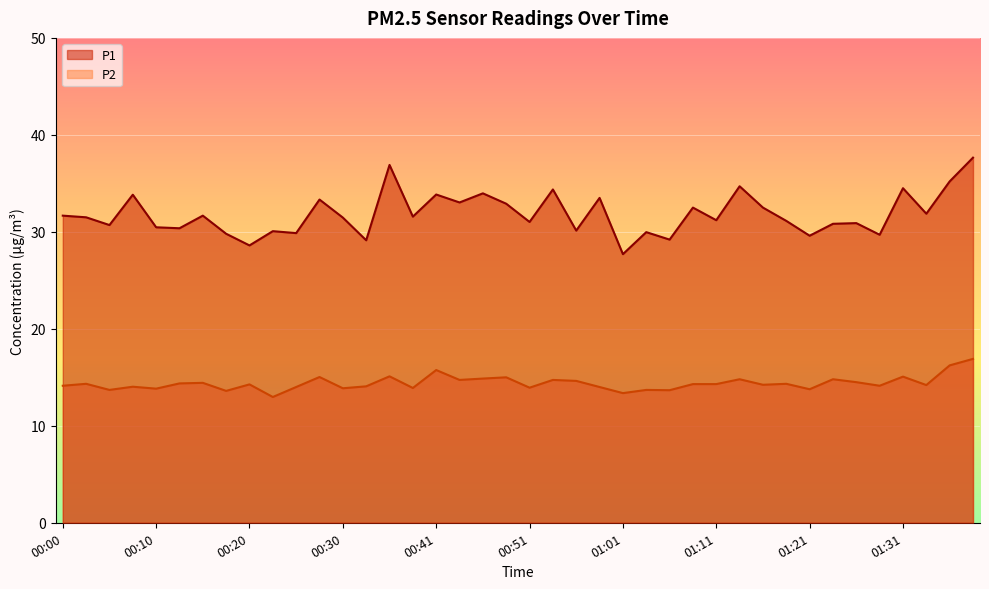

What is the sum of all P2 values?

575.6